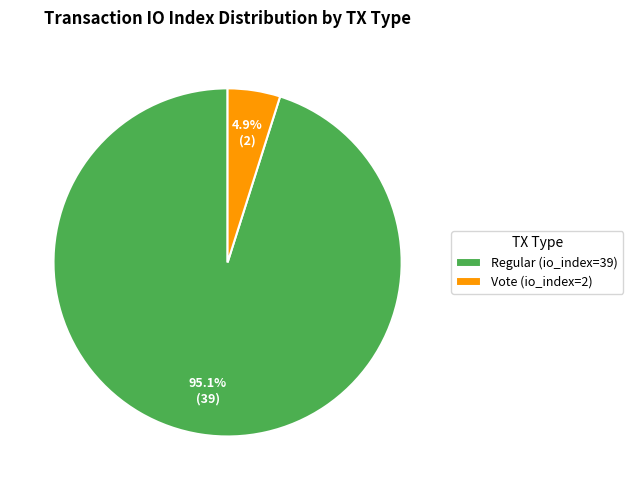

How many slices are in this pie chart?

2